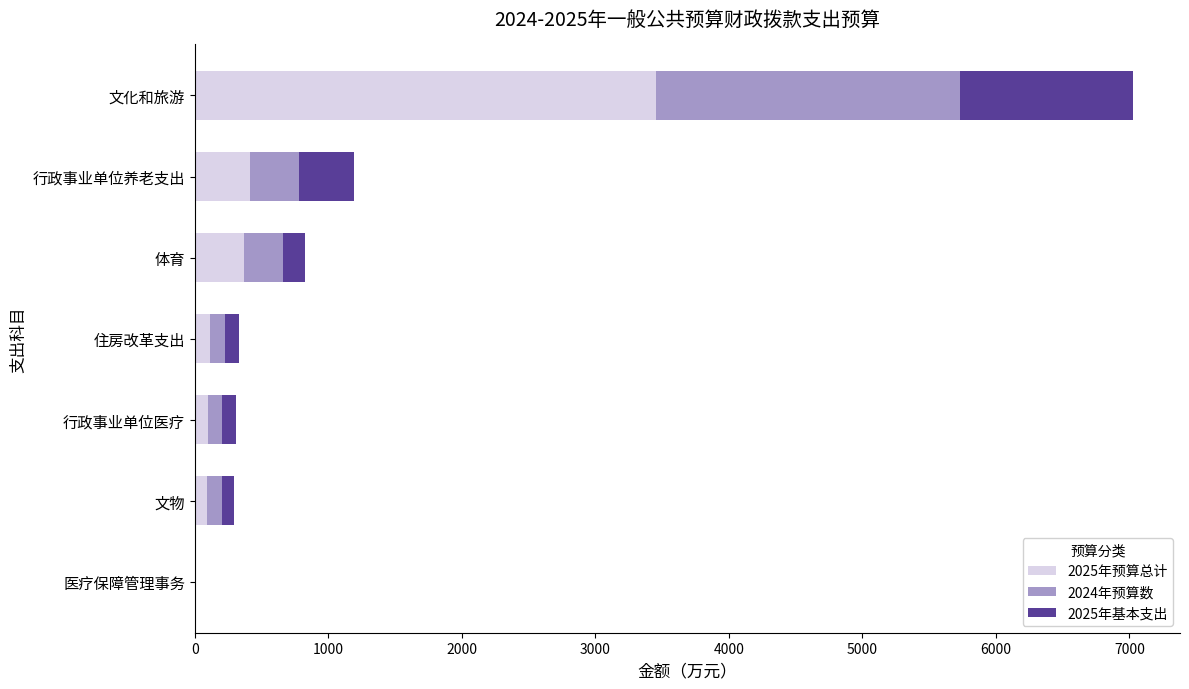

At which category is the sum across all series the highest?

文化和旅游